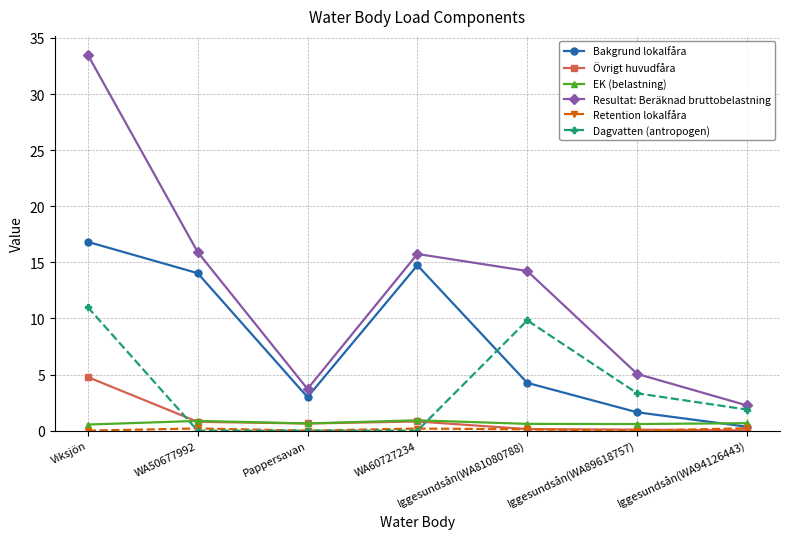

The Dagvatten (antropogen) series shows 16.3 at Viksjön. True or false?

False